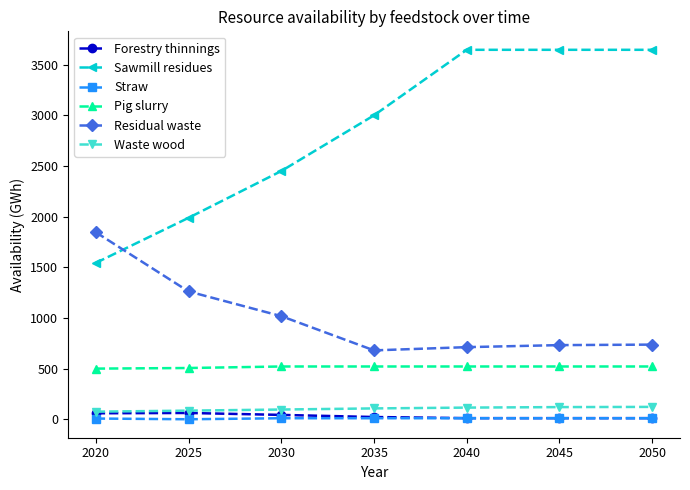

What are all the series names shown in the legend?

Forestry thinnings, Sawmill residues, Straw, Pig slurry, Residual waste, Waste wood